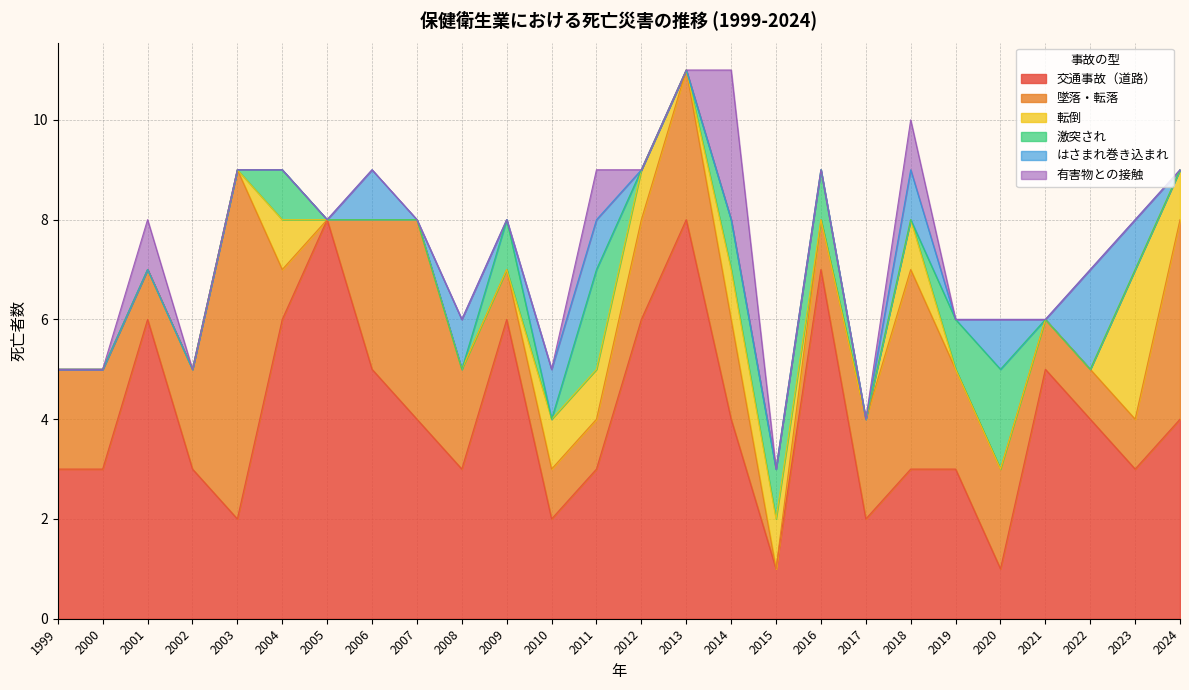

At how many categories does at least one series exceed 1?

25